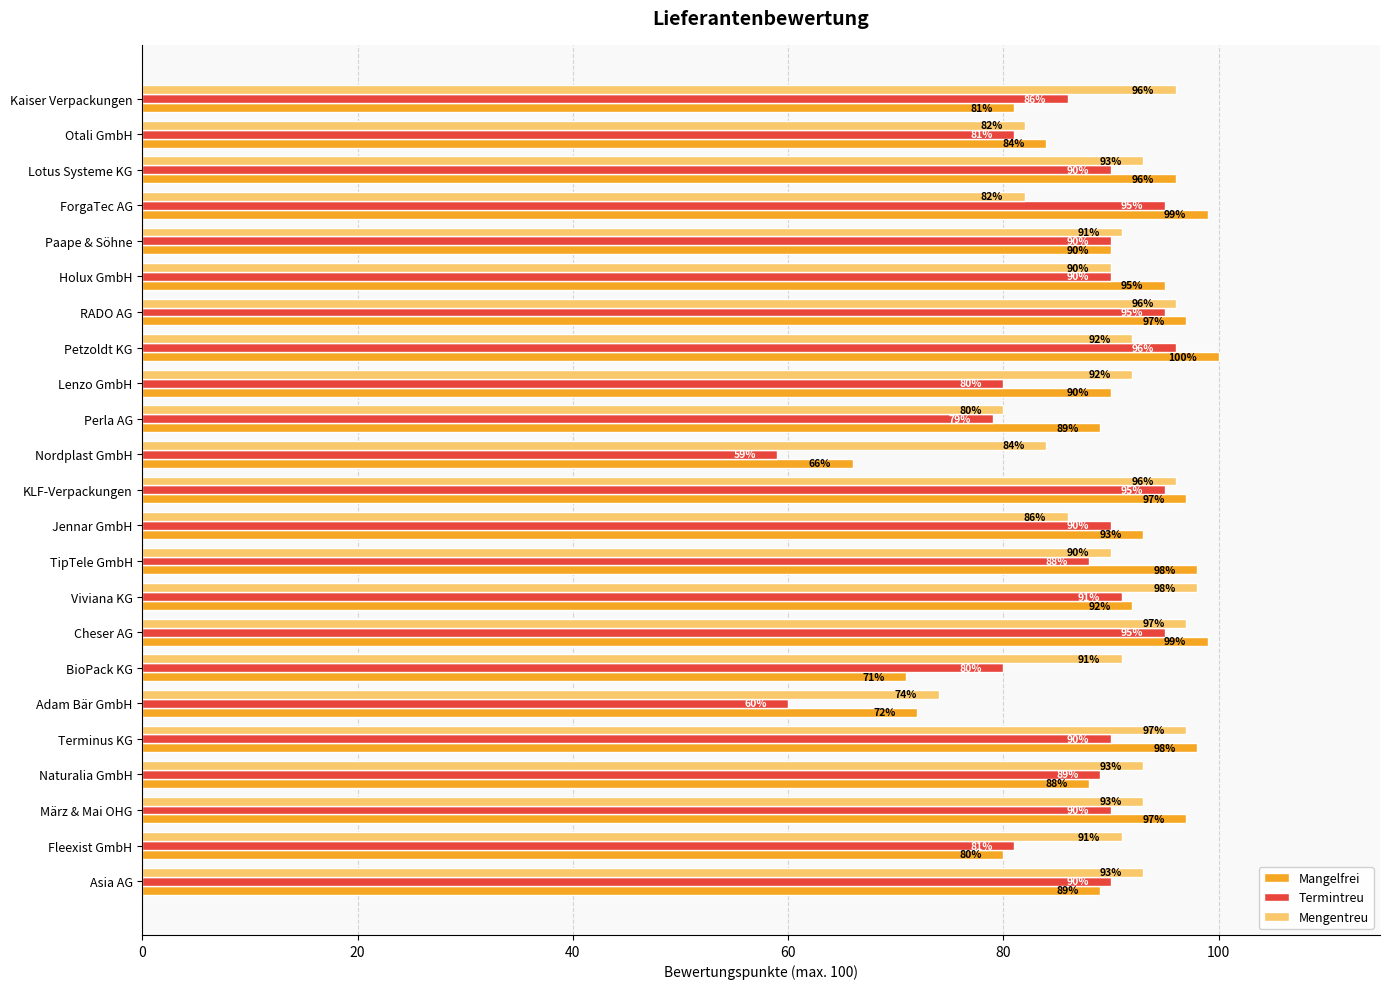

What value does the Termintreu series have at Kaiser Verpackungen?

86